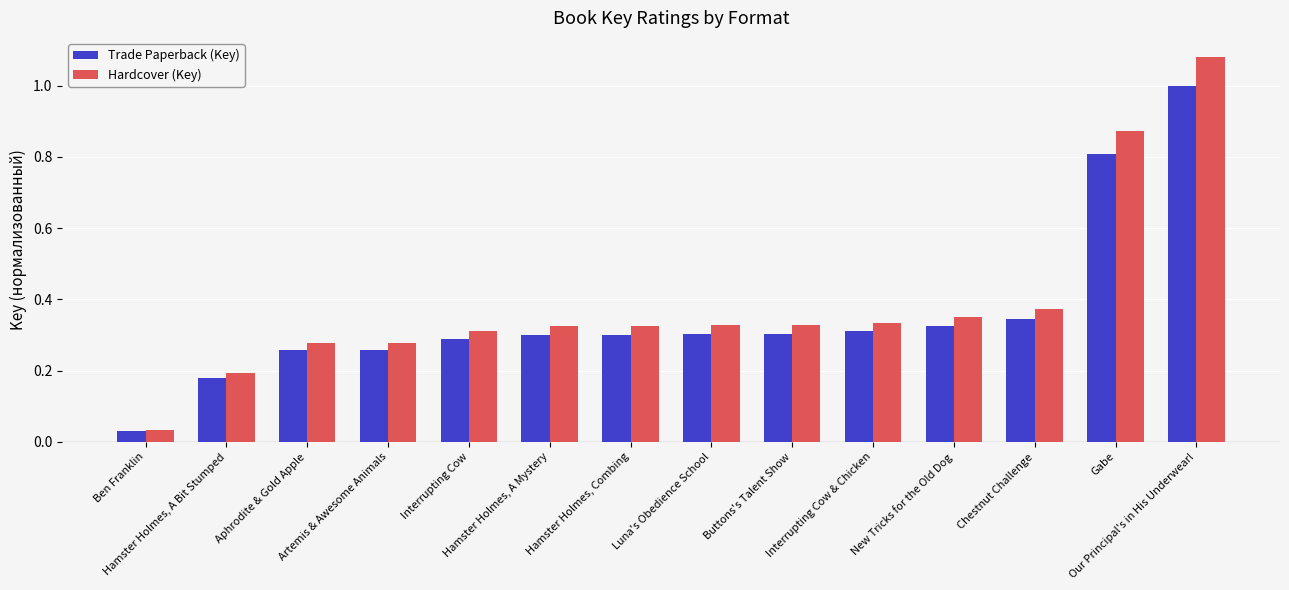

What is the sum of the Hardcover (Key) values at Gabe and Aphrodite & Gold Apple?

1.2